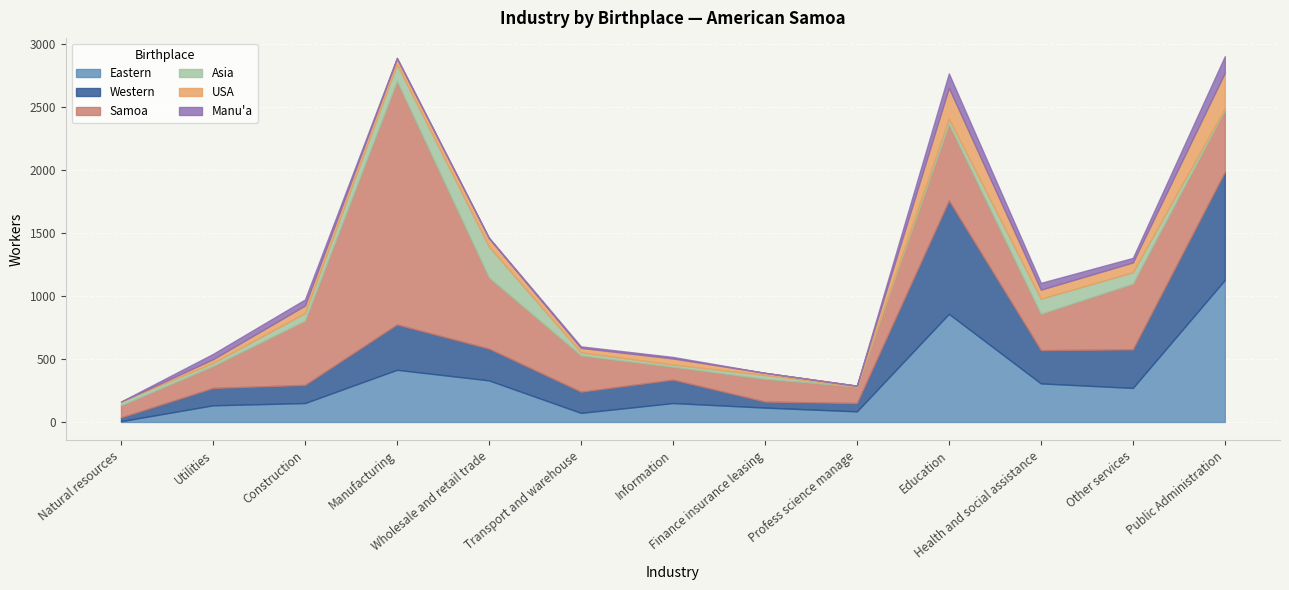

Count the number of data series in this chart.

6